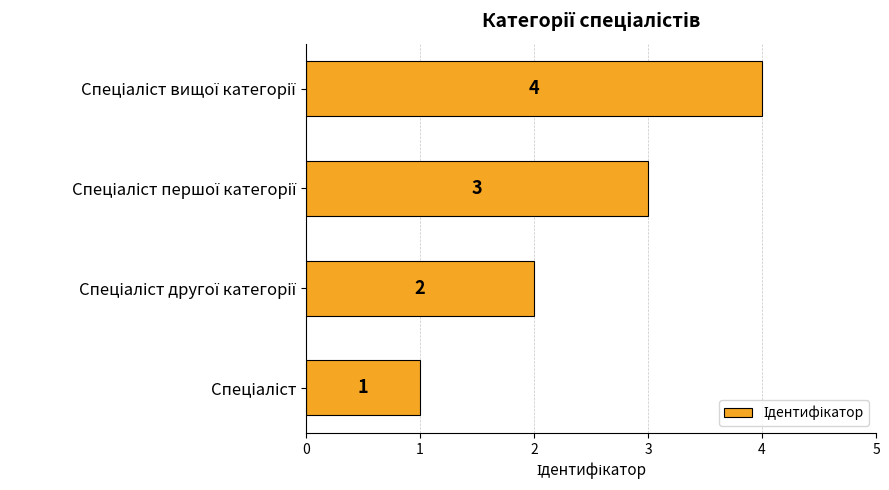

What is the greatest value displayed?

4